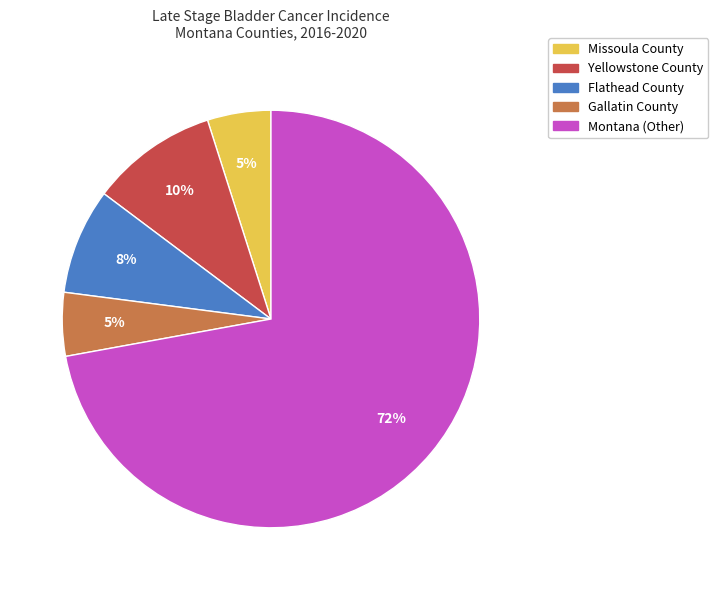

To the nearest percent, what is the difference between the largest and smallest slice percentages?

67%